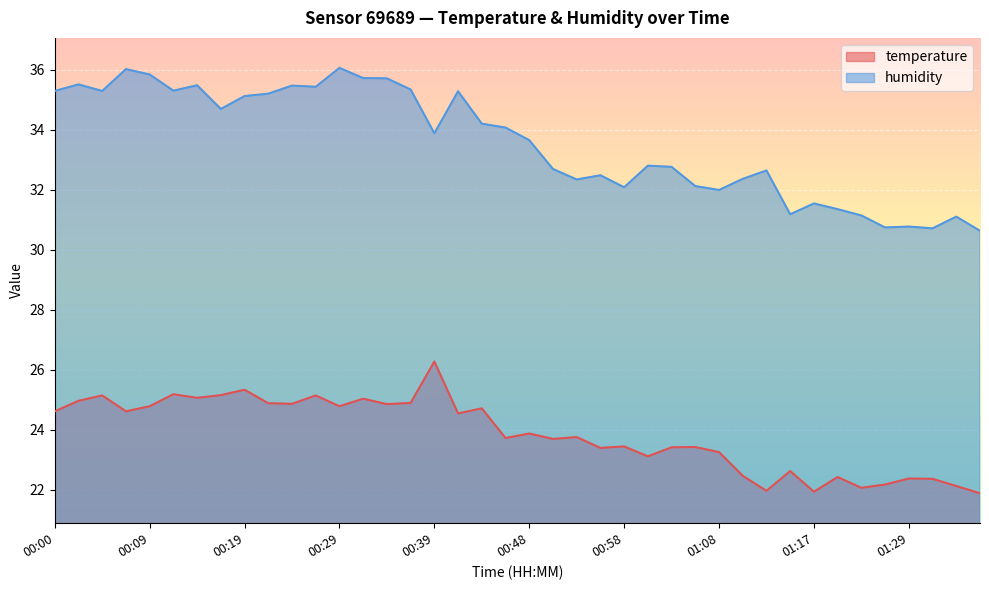

Is it true that humidity equals 35.5 at 00:14?

True